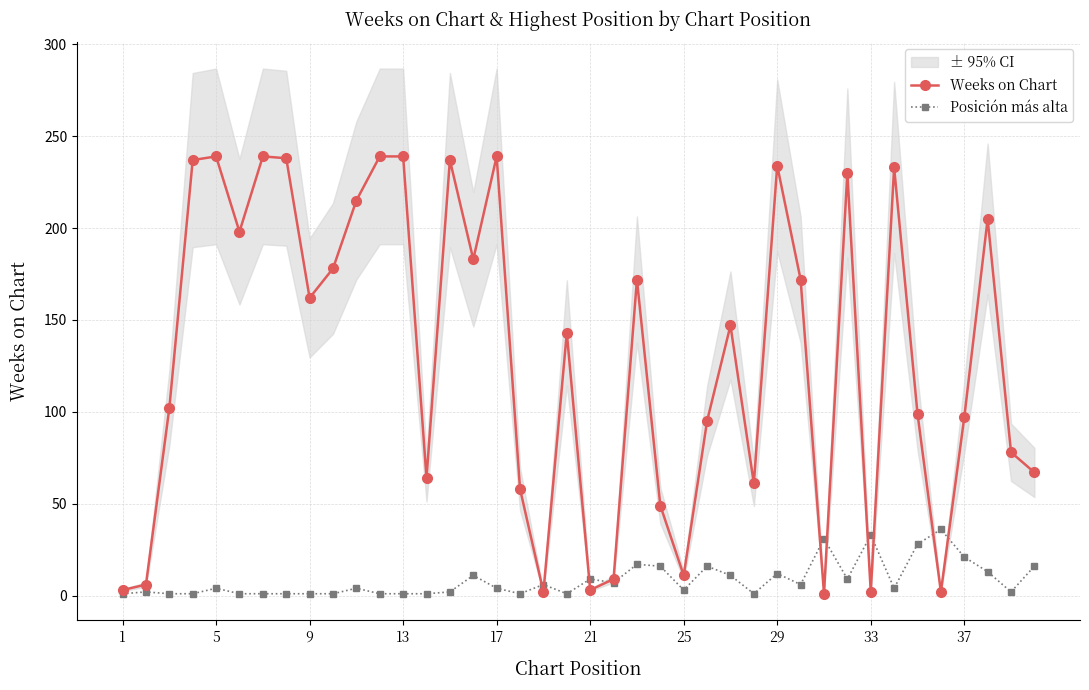

True or false: Posición más alta has more than 0 interior local peaks.

True